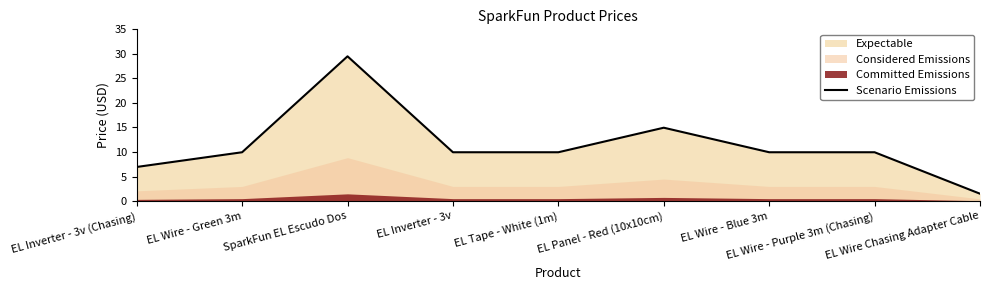

Which label corresponds to the largest value in the chart?

SparkFun EL Escudo Dos